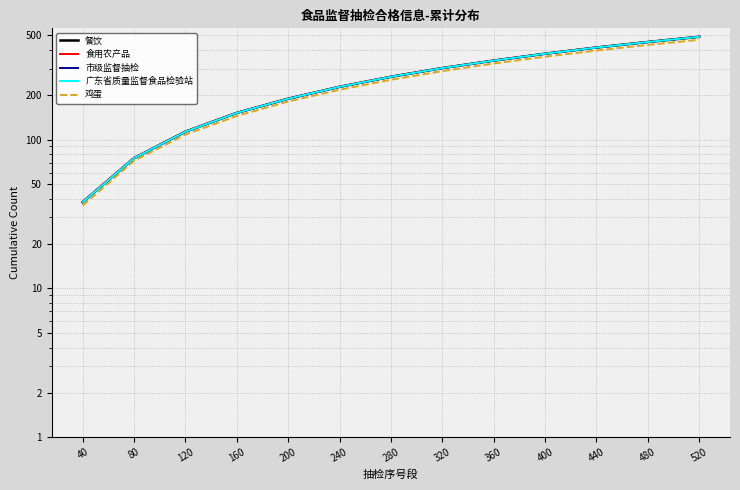

How many lines are shown in the chart?

5